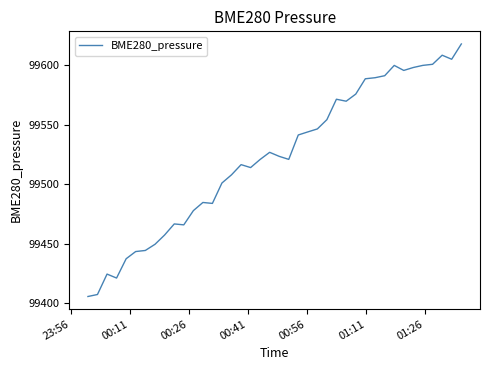

How many categories are shown in the chart?

40